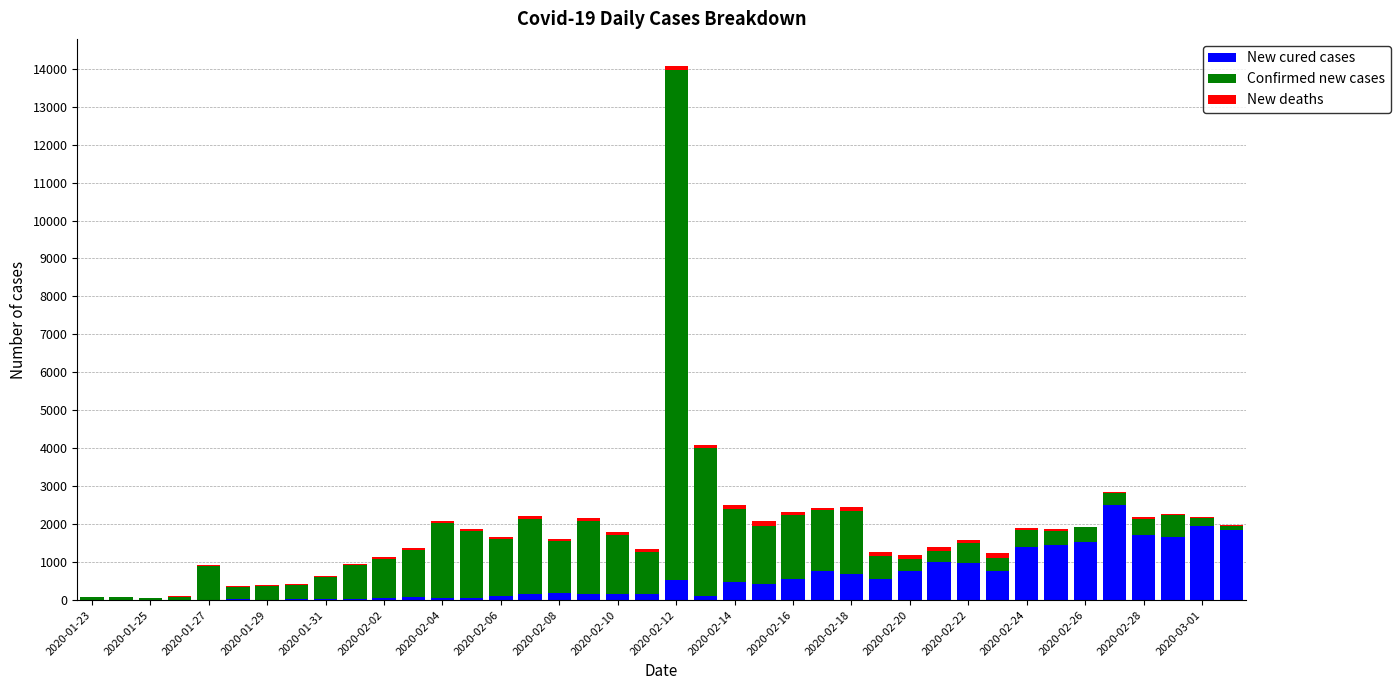

What is the highest value of the New cured cases series?

2498